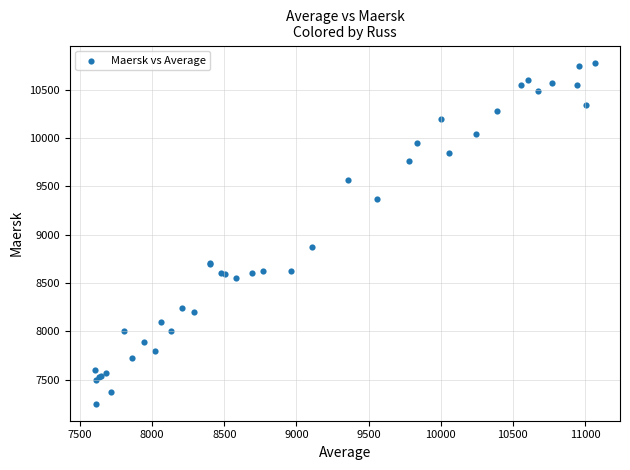

What Y value in the scatter plot is closest to 9016?

8873